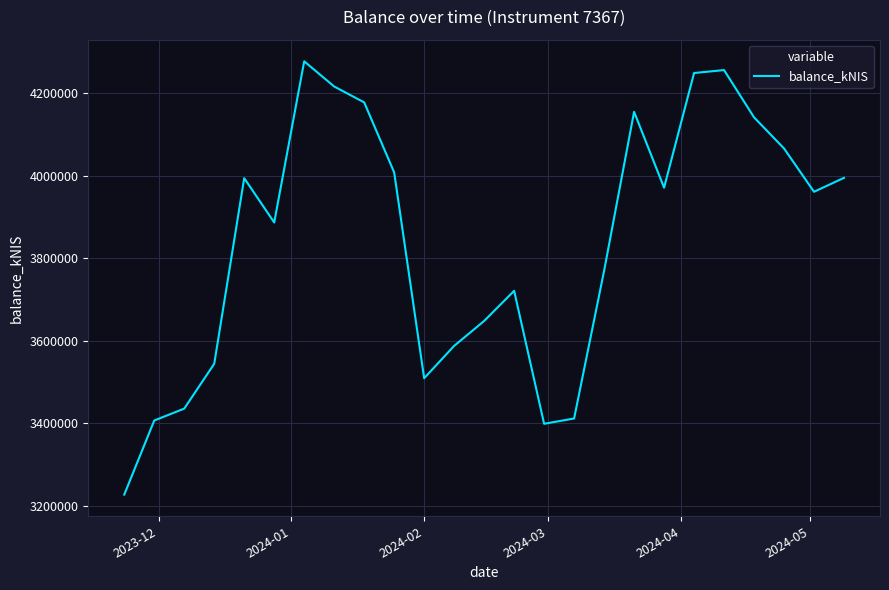

What is the greatest value displayed?

4276848.8